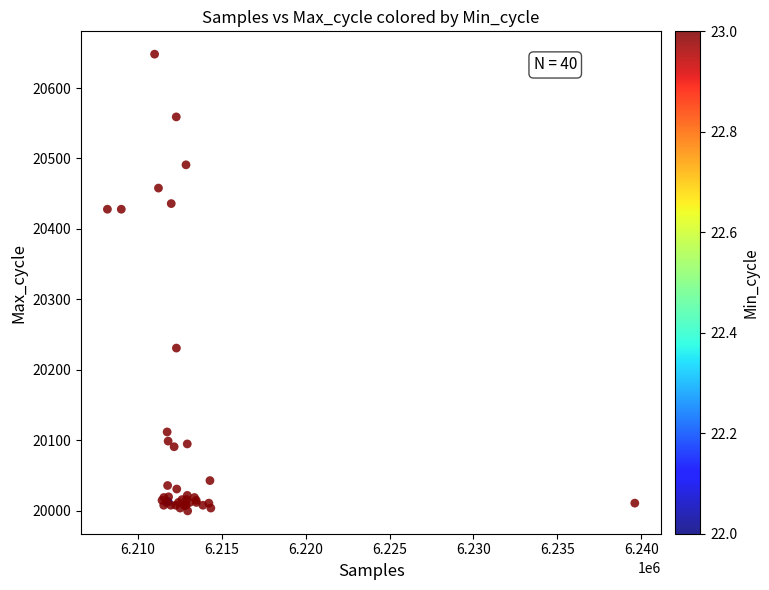

What Y value in the scatter plot is closest to 20324?

20231